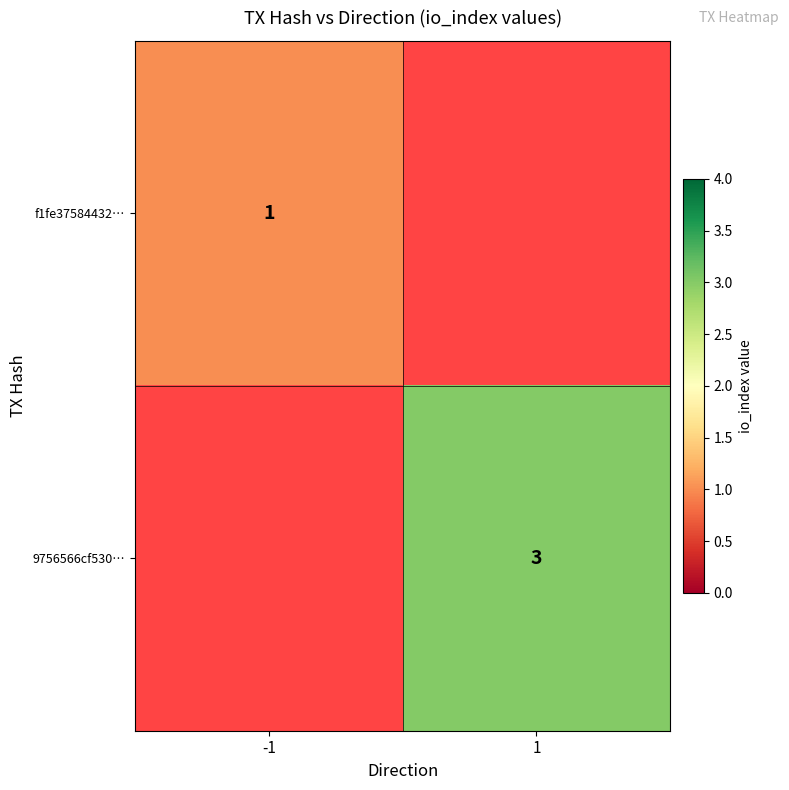

Which category has the lowest value across all series?

-1